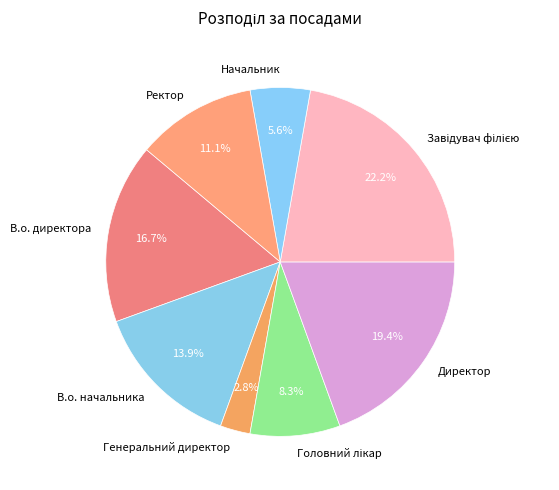

Which slice is the smallest?

Генеральний директор